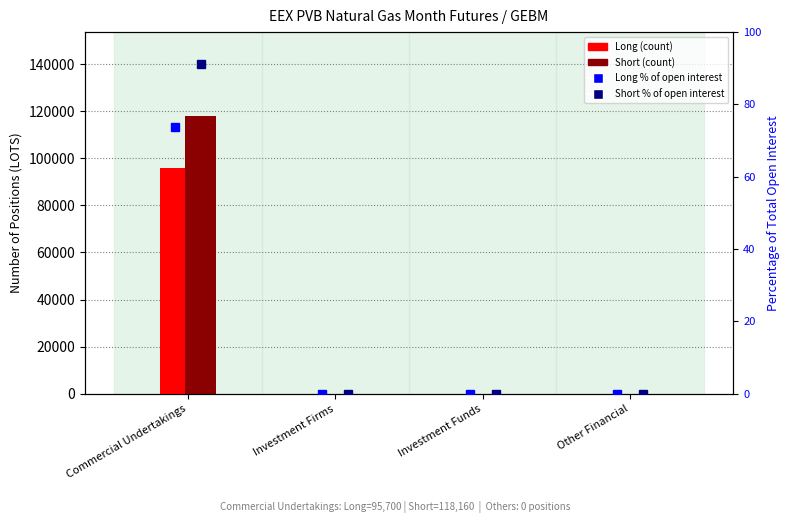

Reading left to right, extract all data points from this chart.

Long (count): 95700	0	0	0
Short (count): 118160	0	0	0